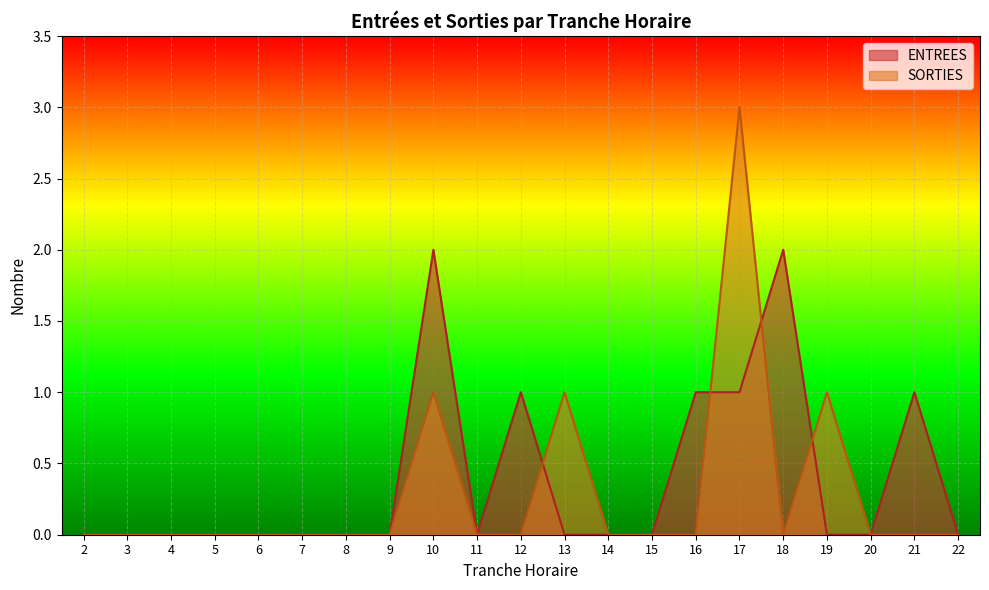

List the labels in order of SORTIES value, largest first.

17, 10, 13, 19, 2, 3, 4, 5, 6, 7, 8, 9, 11, 12, 14, 15, 16, 18, 20, 21, 22